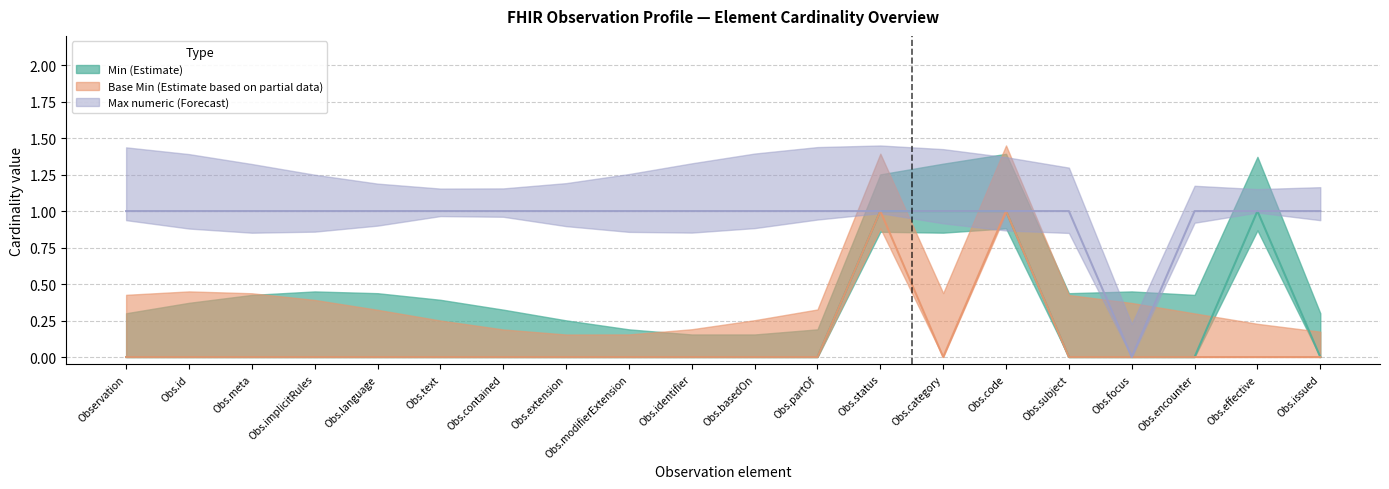

At how many categories does at least one series exceed 0?

19